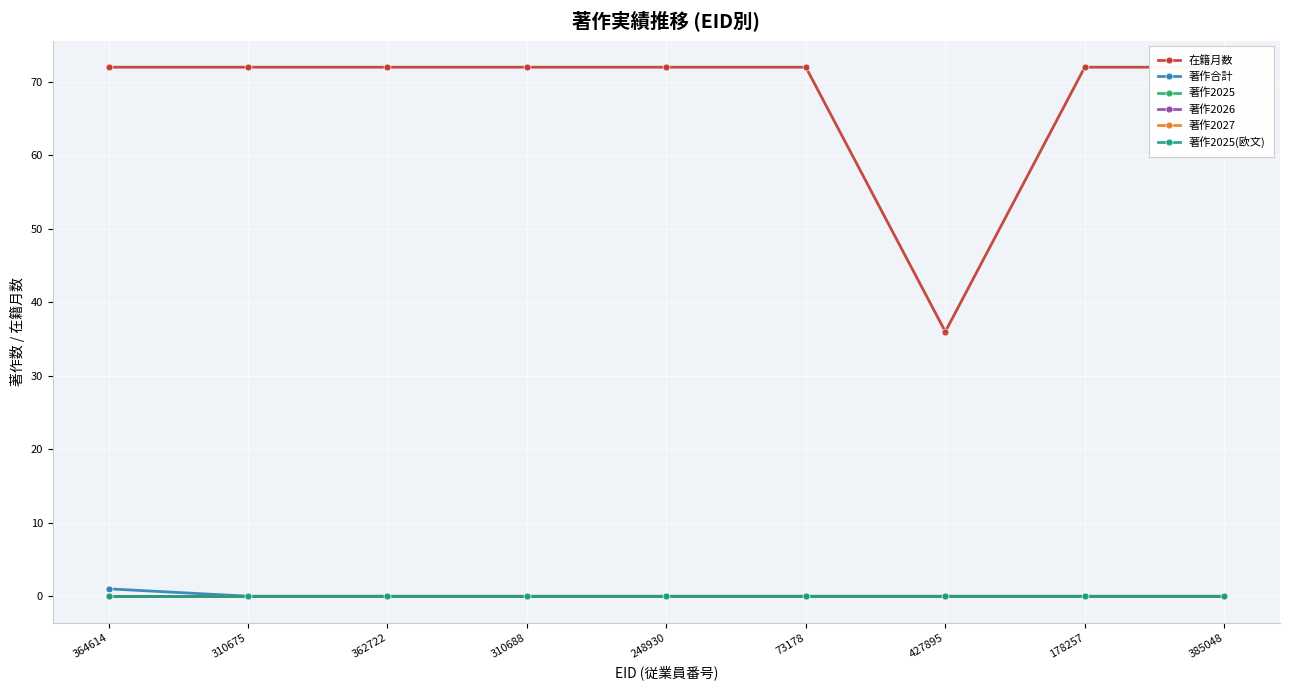

How many data points does each series have?

9